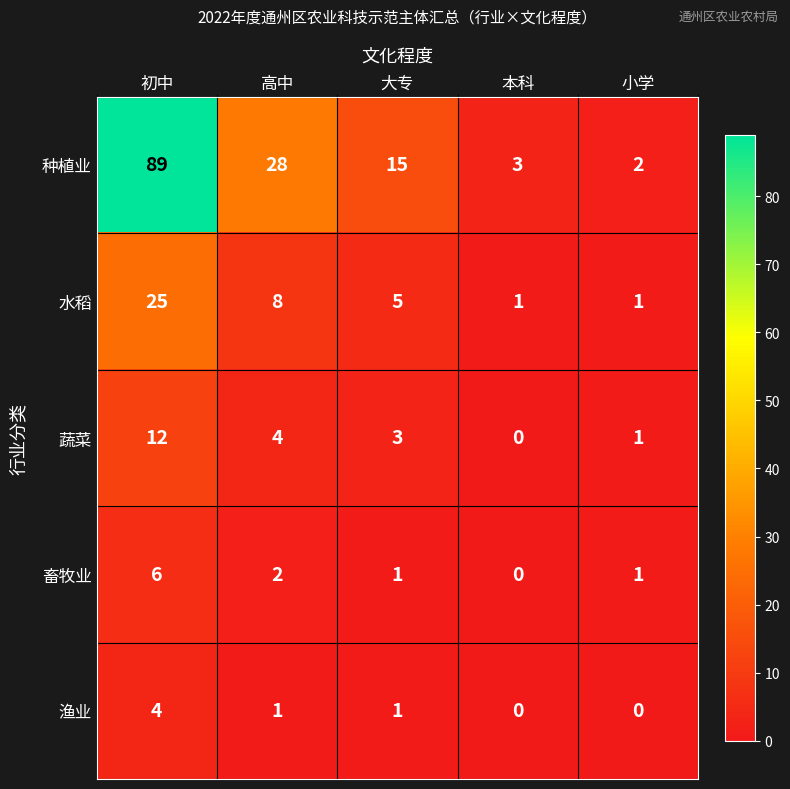

Which series changed the most between 初中 and 小学?

种植业